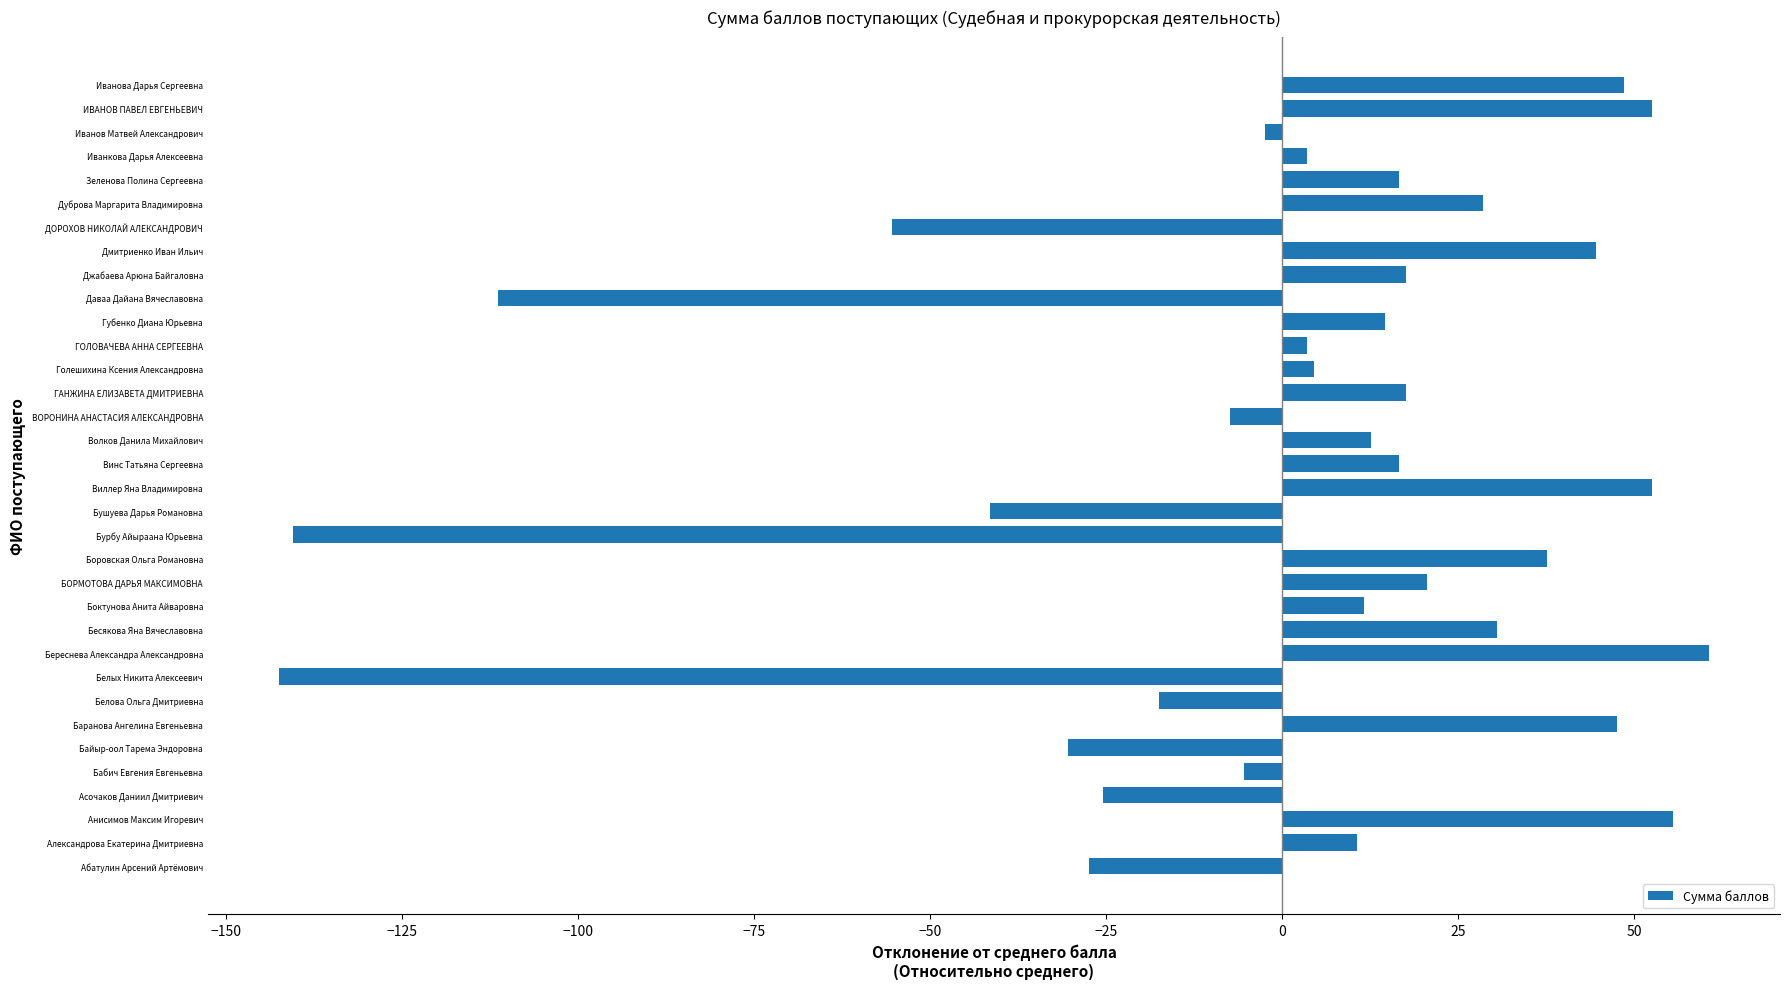

Read the value at Бесякова Яна Вячеславовна.

30.5